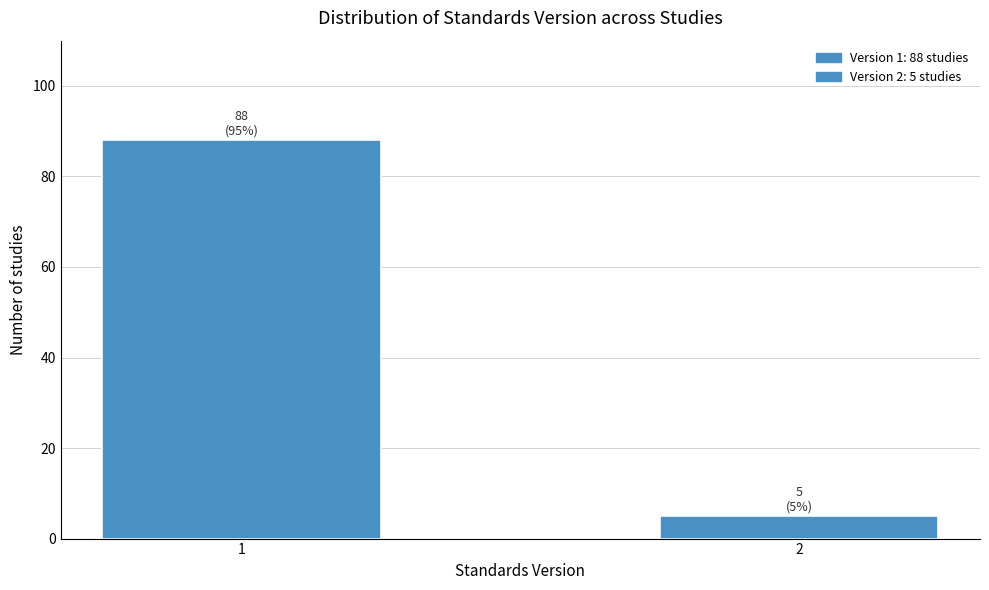

Reading left to right, list all the values displayed in this chart.

1=88	2=5